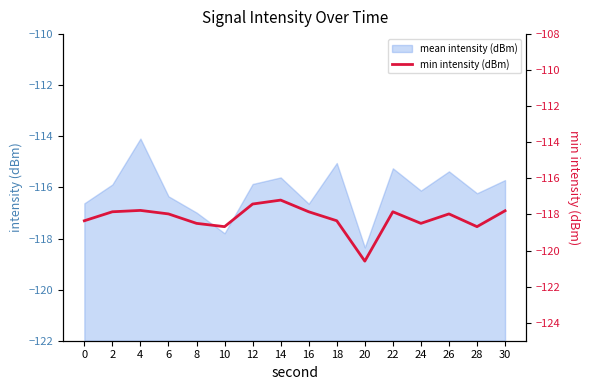

How many categories are shown in the chart?

16